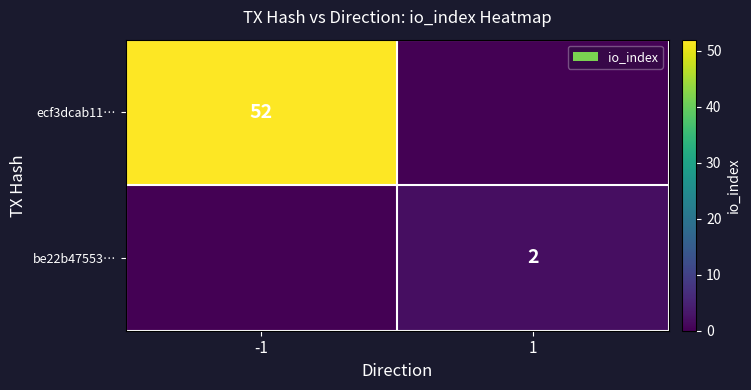

True or false: ecf3dcab11… has a value of 52 at -1.

True